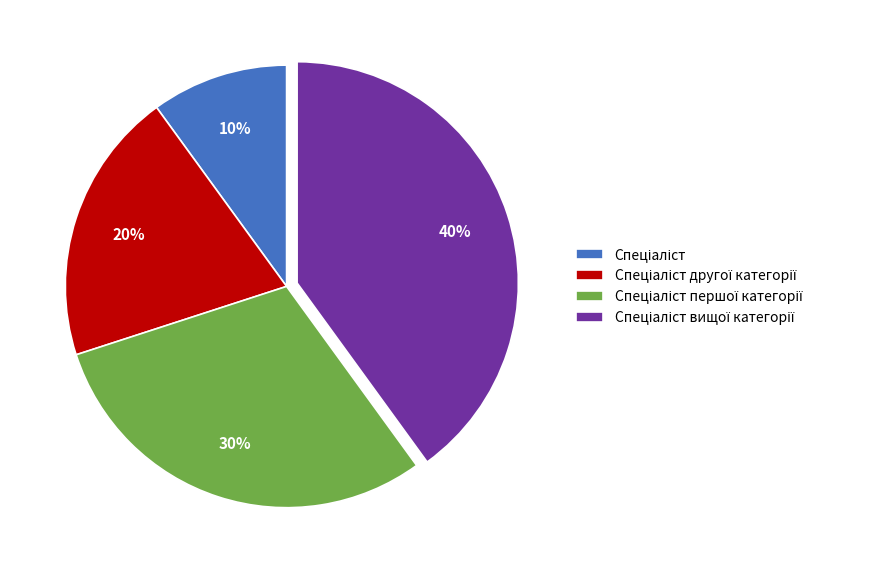

Is there a majority slice in this chart?

No